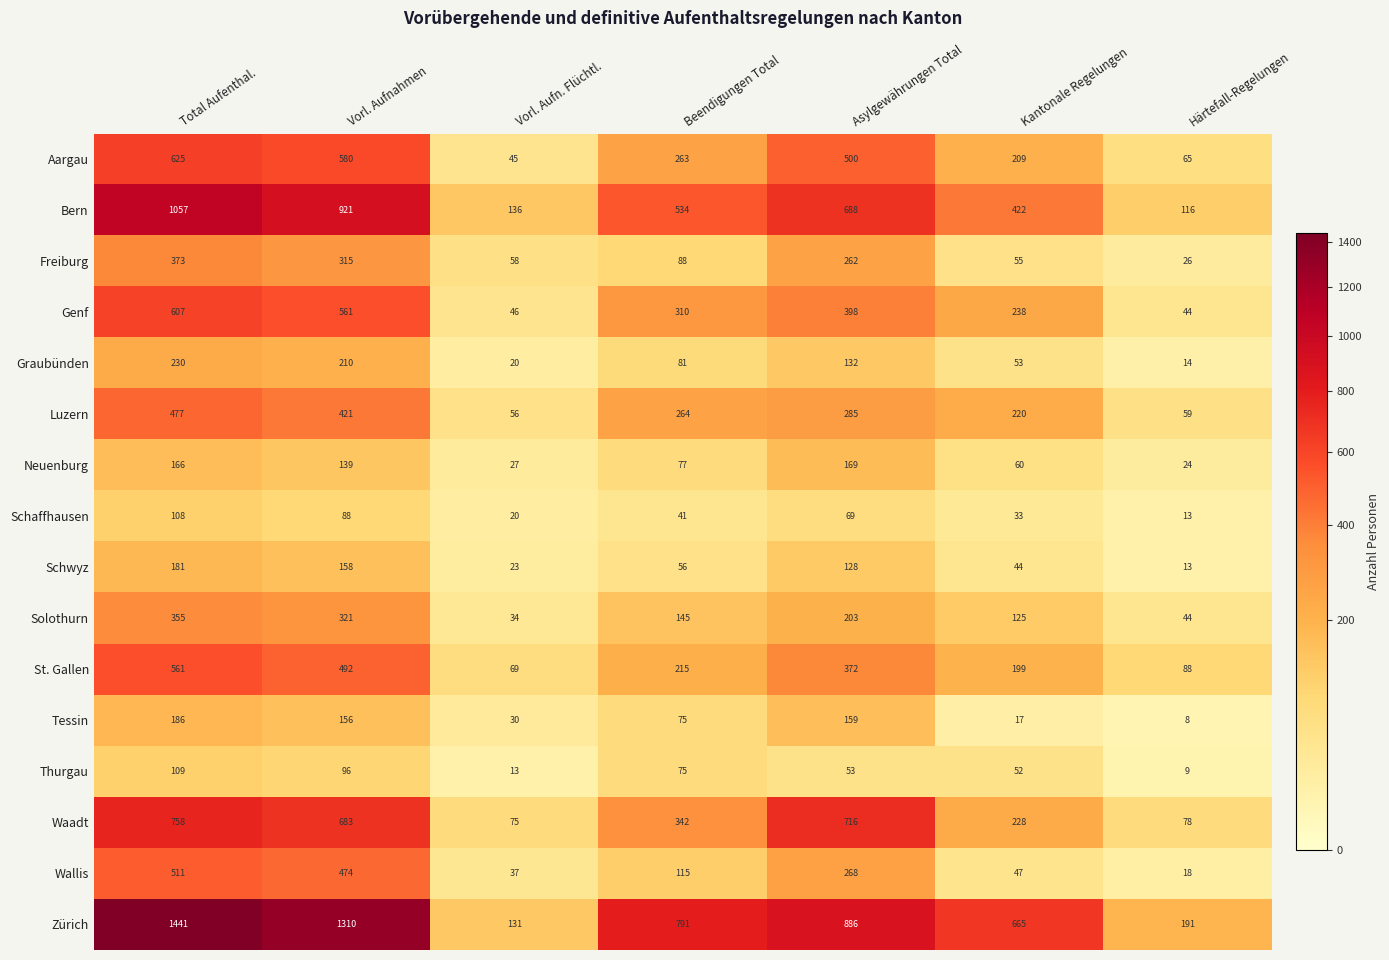

Rank the series by their maximum value, from highest to lowest.

Zürich, Bern, Waadt, Aargau, Genf, St. Gallen, Wallis, Luzern, Freiburg, Solothurn, Graubünden, Tessin, Schwyz, Neuenburg, Thurgau, Schaffhausen